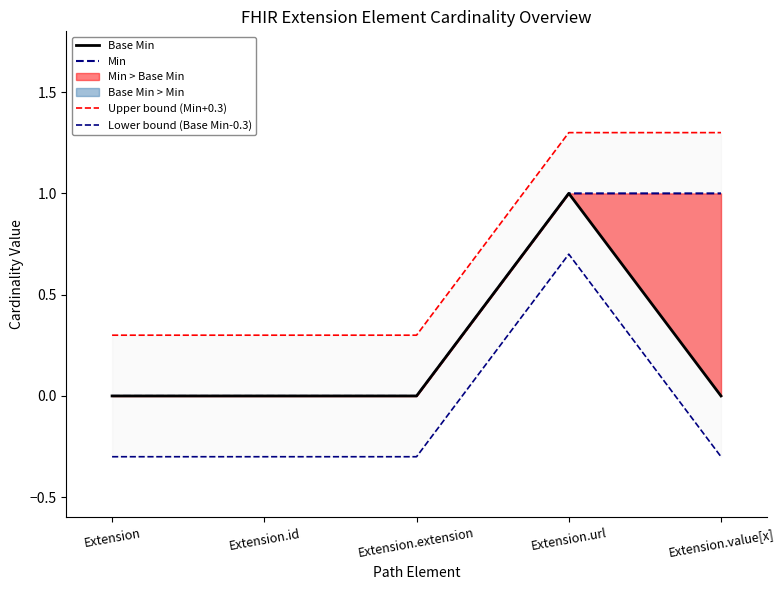

Which series changed the most between Extension.extension and Extension.value[x]?

Min